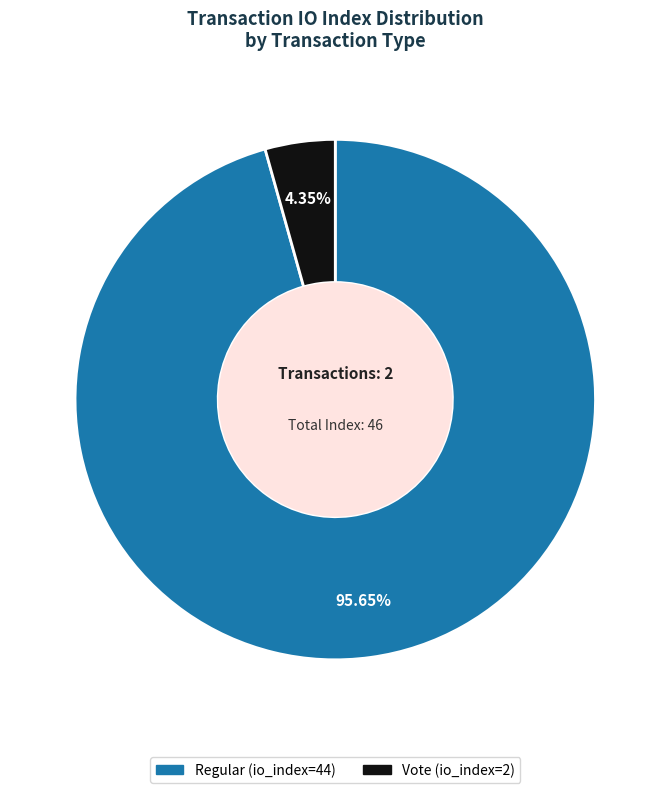

The Regular (io_index=44) slice represents 96% of the pie. True or false?

True